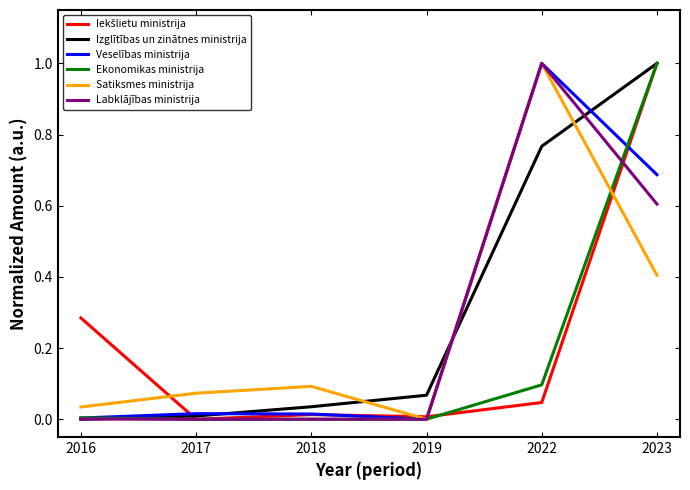

In Veselības ministrija, how many points are higher than both neighbors (excluding endpoints)?

2